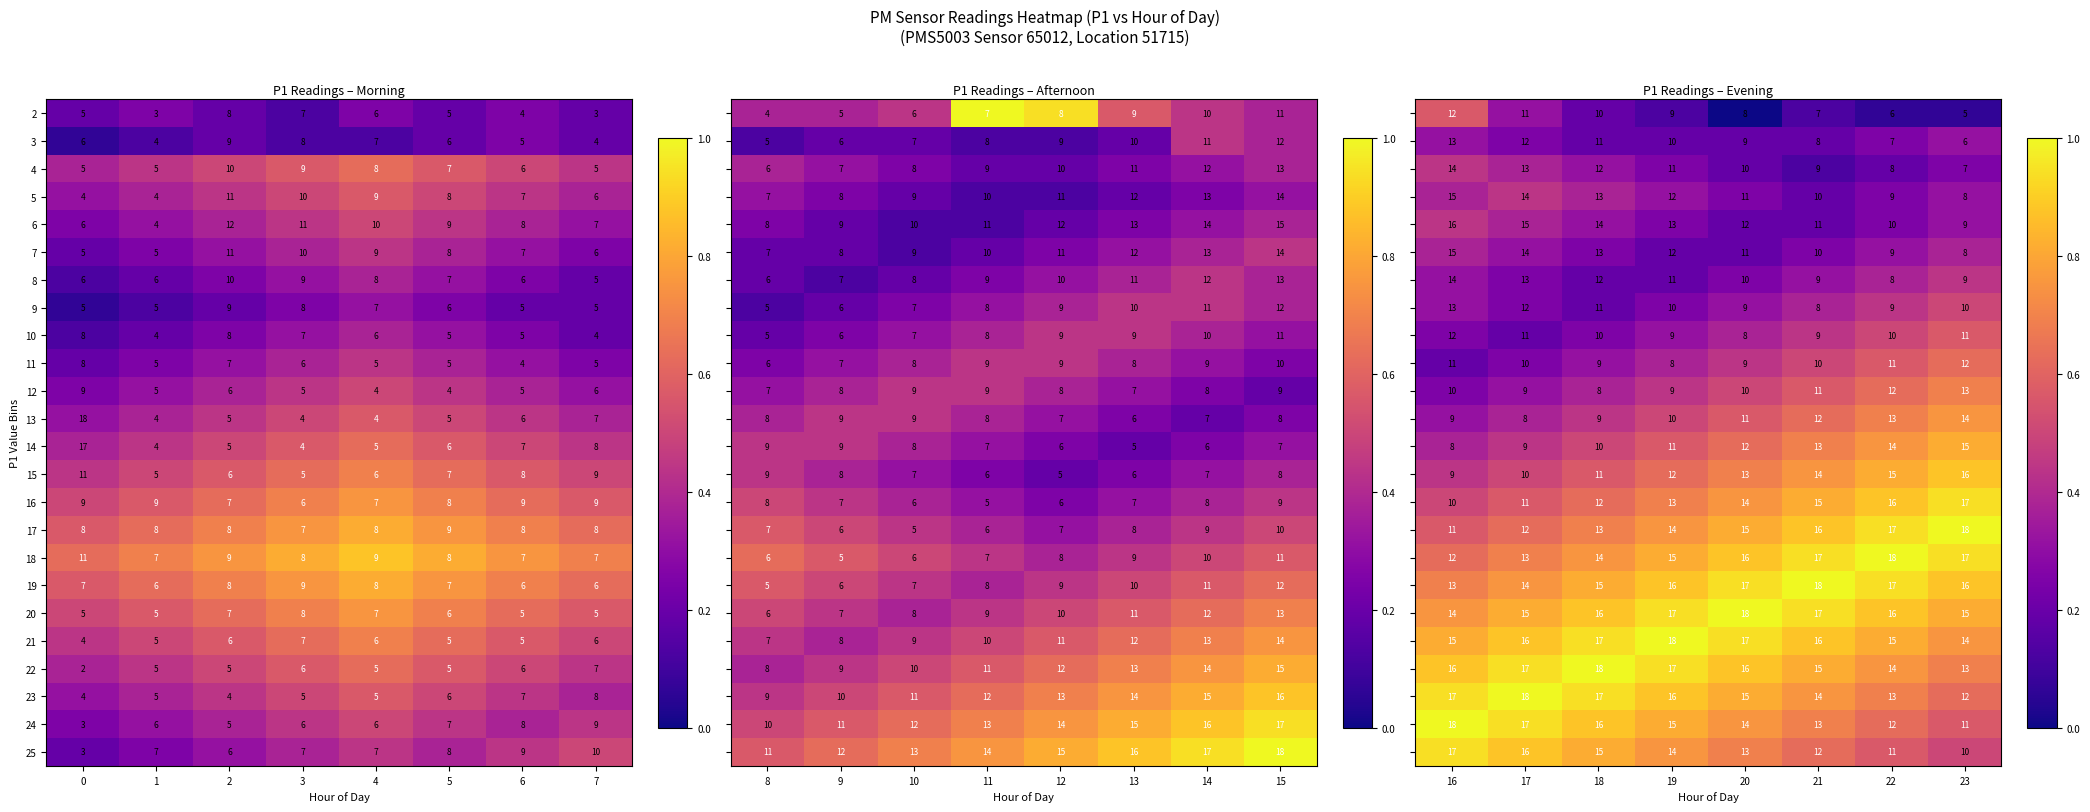

Which category has the lowest value in the 10 series?

17